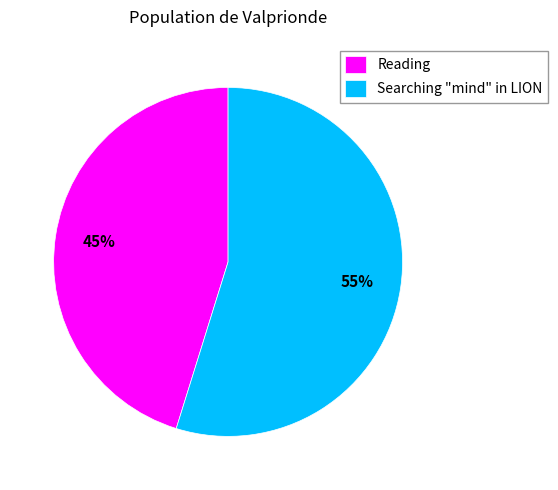

Do Reading and Searching "mind" in LION together represent more than half of the pie?

Yes